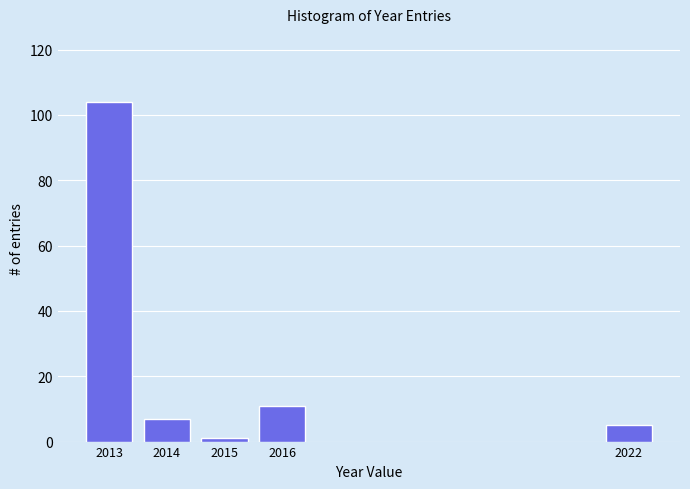

Reading left to right, transcribe all the data shown in this chart.

2013=104	2014=7	2015=1	2016=11	2022=5